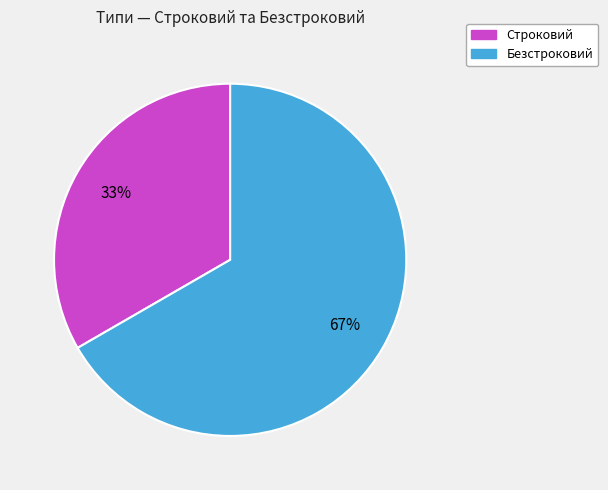

Count the number of slices in the pie.

2